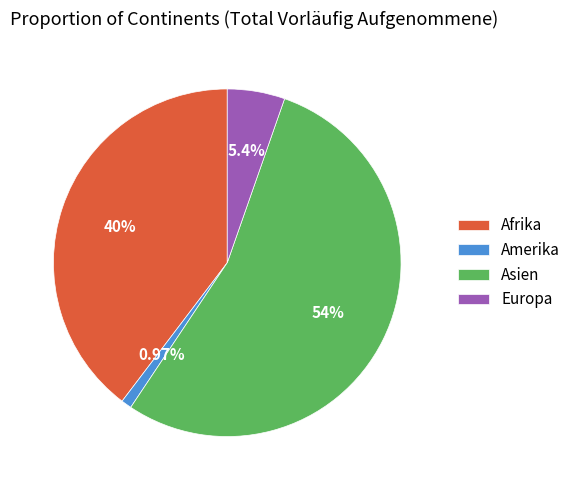

How many segments does this pie chart have?

4